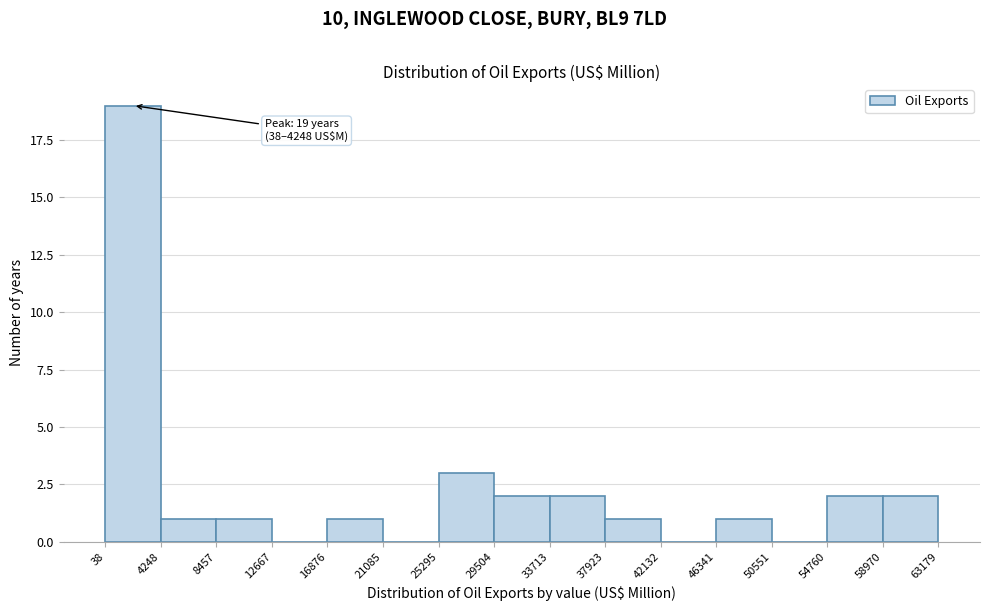

Which range on the x-axis has the tallest bar?

38 to 4248